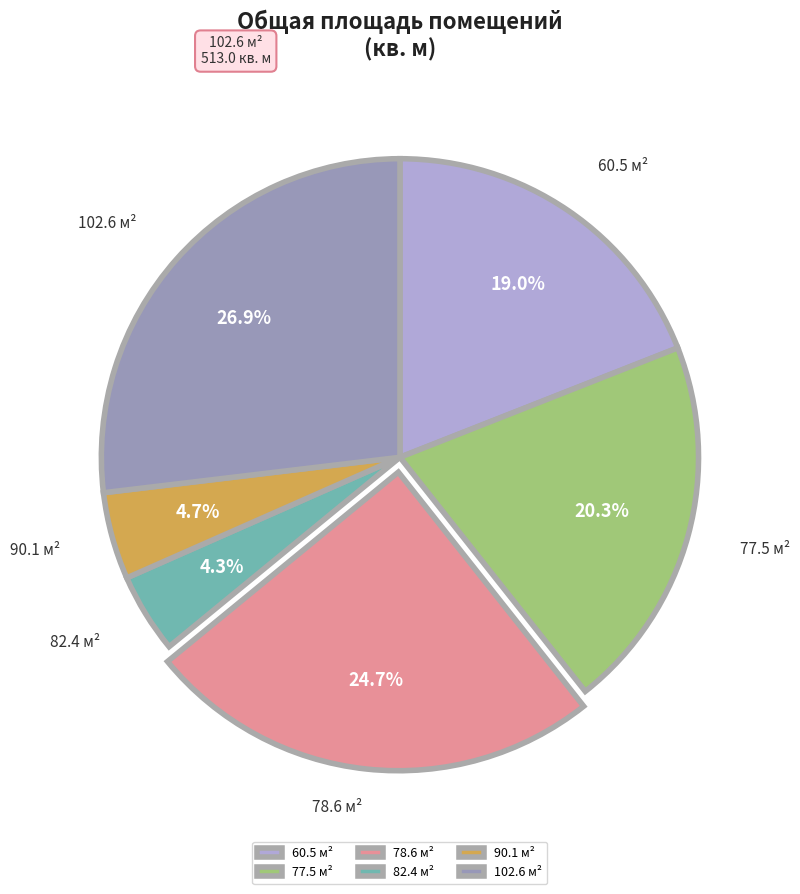

What percentage is NOT represented by 77.5?

79.7%